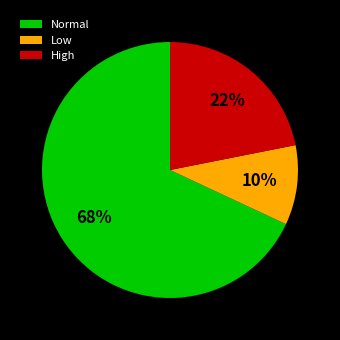

To the nearest percent, what percentage of the pie is Normal?

68%